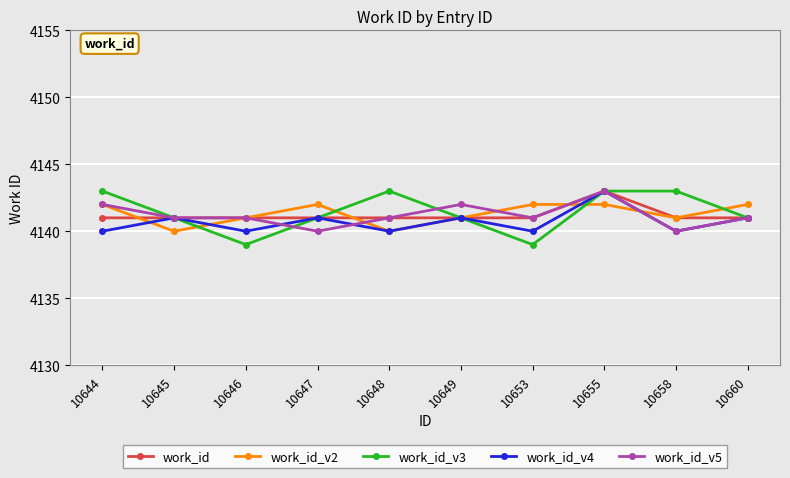

What is the sum of all work_id_v5 values?

41412